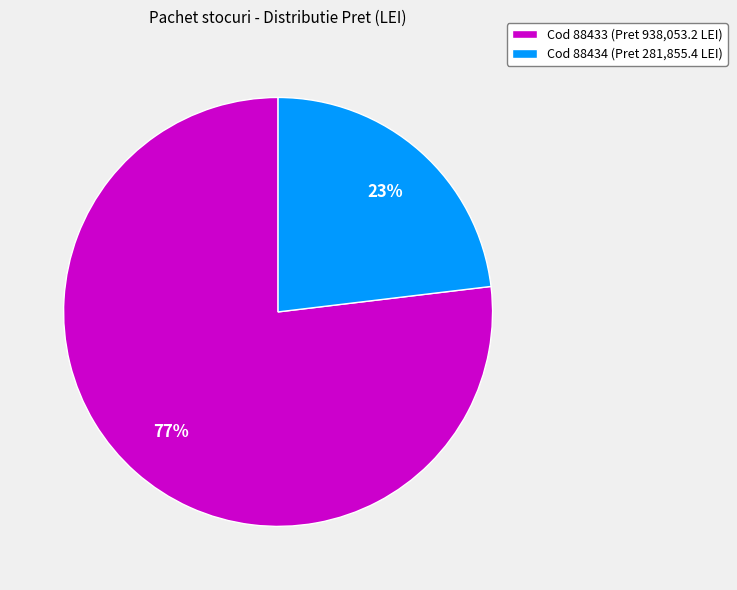

How many segments does this pie chart have?

2